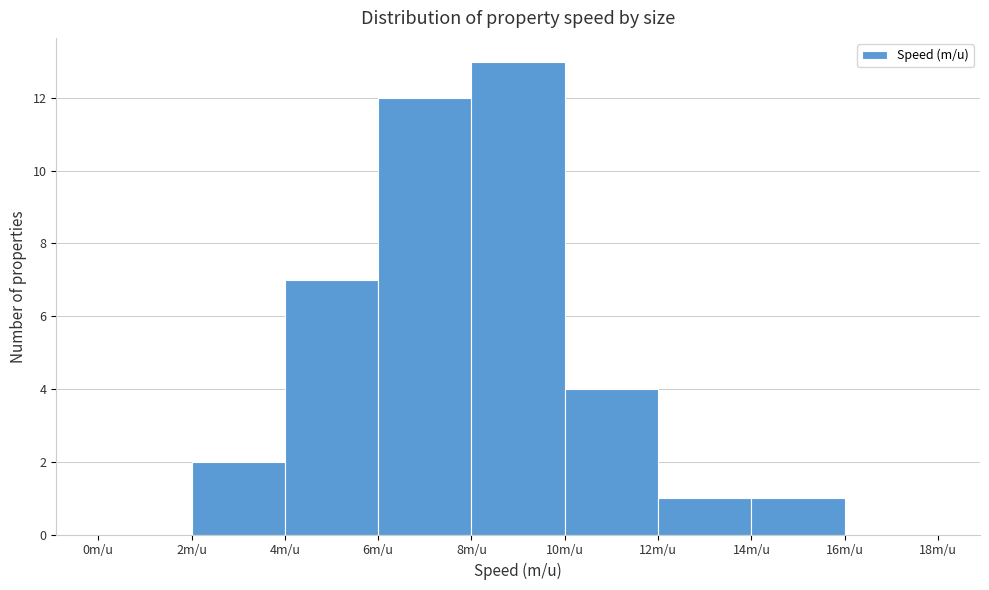

What is the height of the bar covering 2 to 4 on the x-axis? The values are not printed on the chart, so give them approximately, as read against the axis.

2